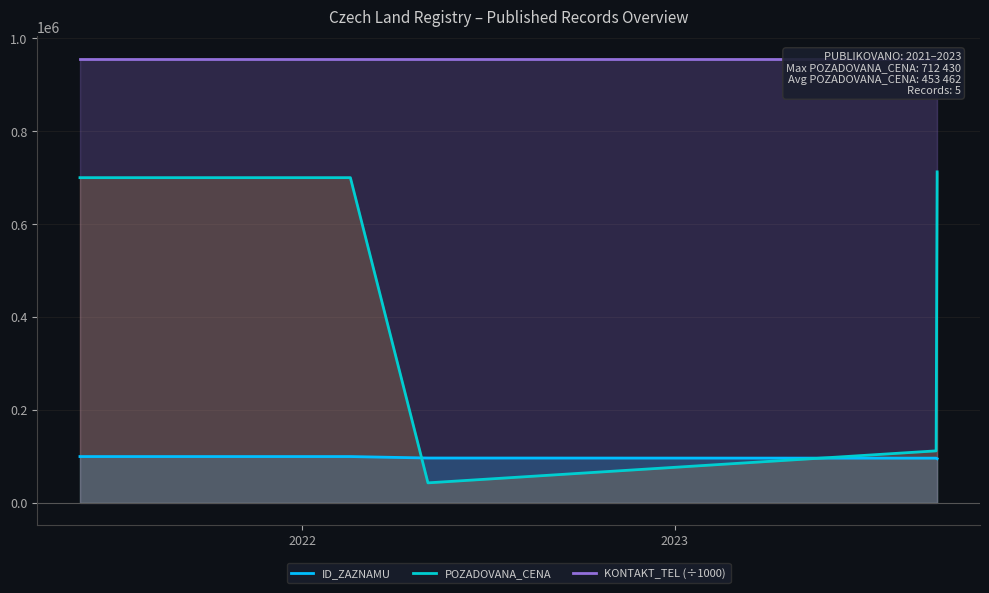

How many intersections are there between ID_ZAZNAMU and POZADOVANA_CENA?

2